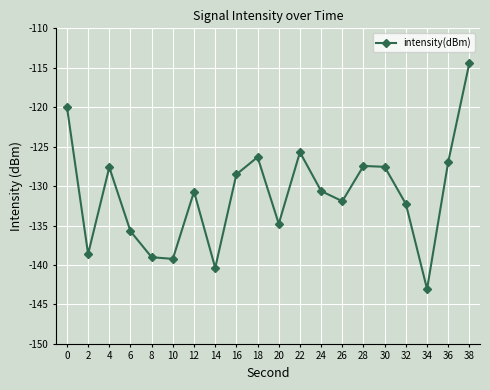

Count the number of data series in this chart.

1